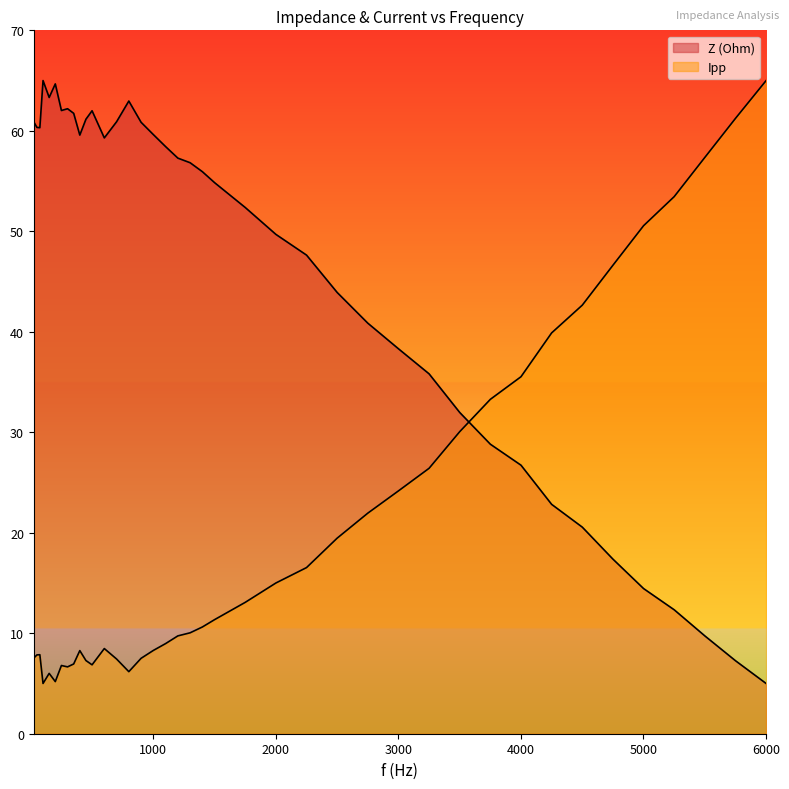

Where does the Z (Ohm) series first go above 56?

25